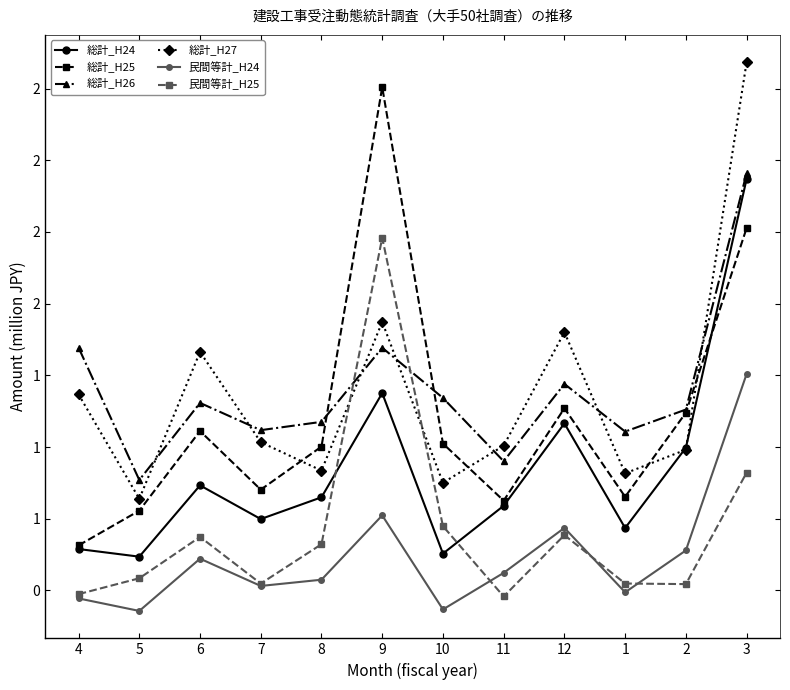

How many times do 総計_H25 and 総計_H27 cross each other?

4